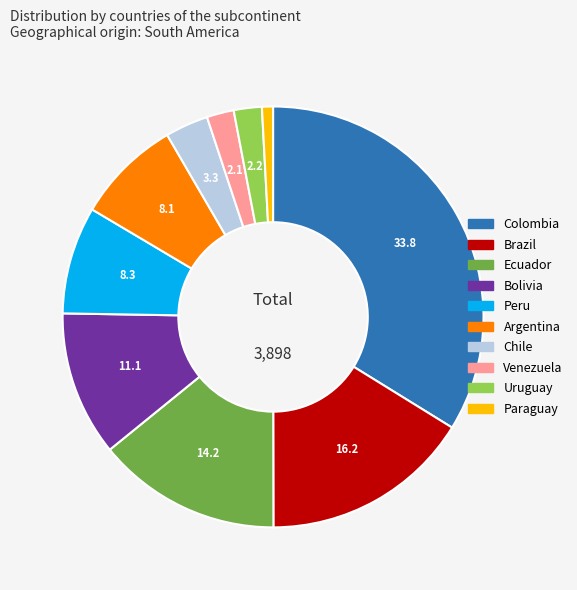

Count the number of slices in the pie.

10